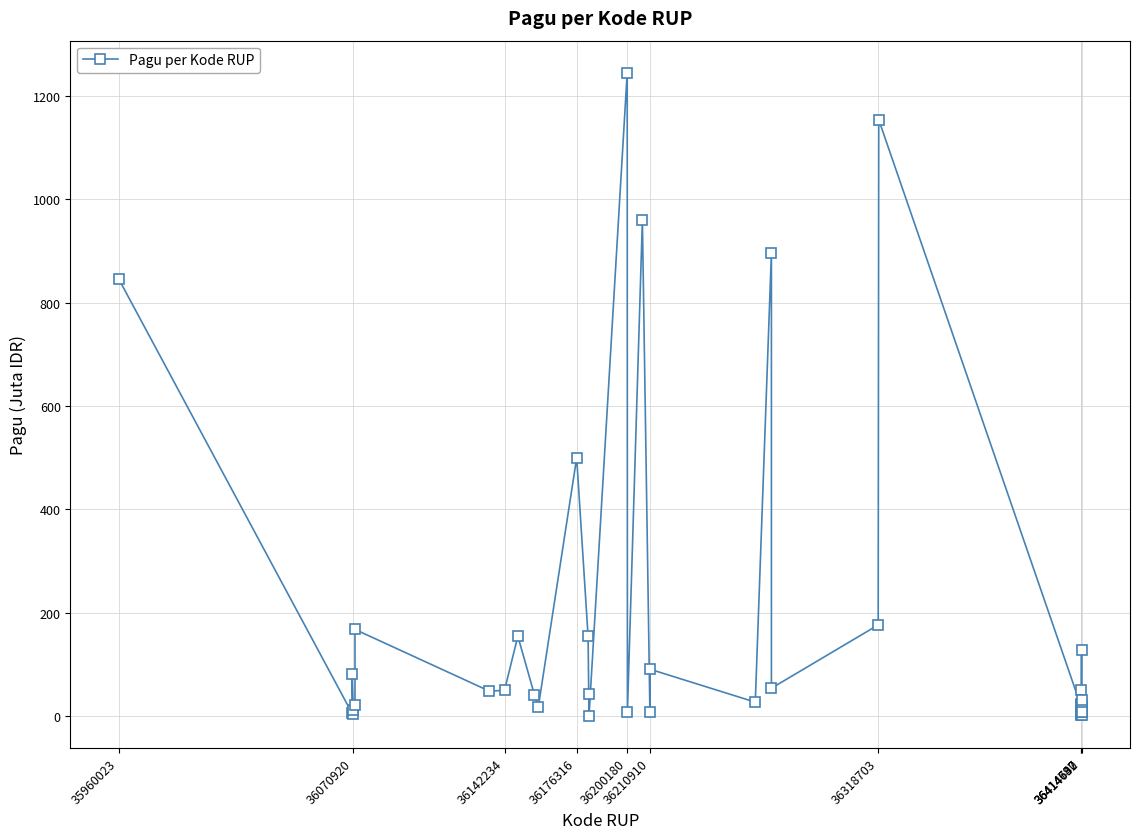

True or false: there are more than 0 points higher than both neighbors.

True